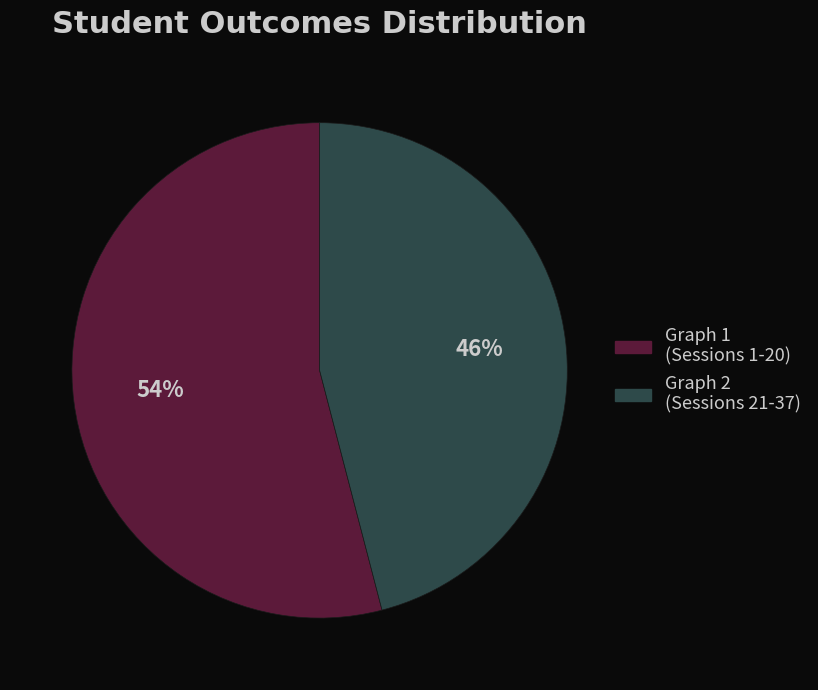

To the nearest percent, what is the average slice percentage?

50%